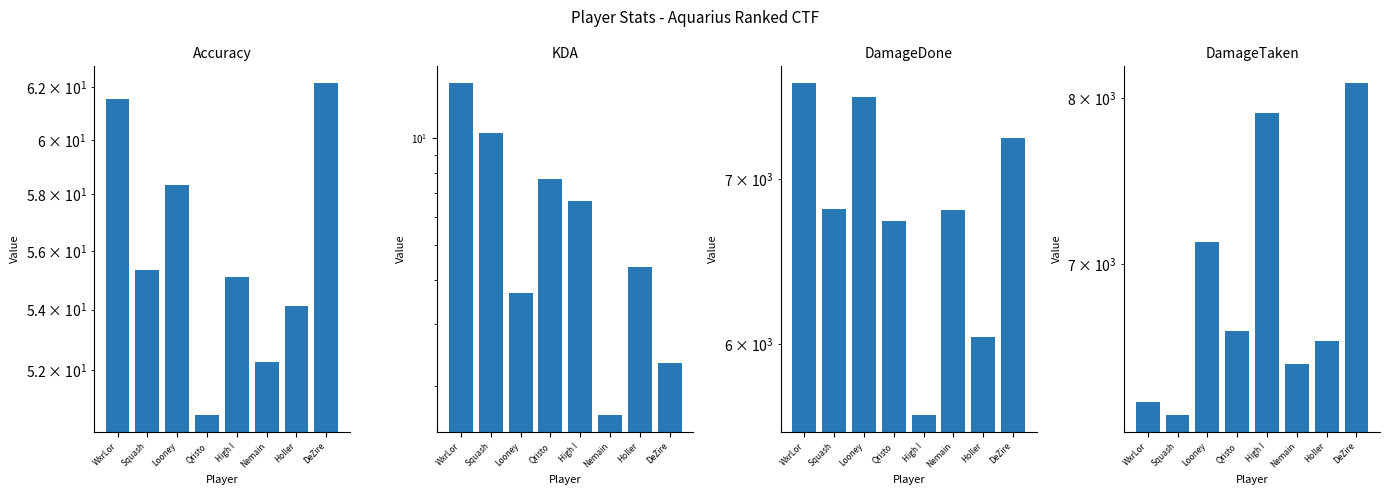

Which label corresponds to the smallest value in the chart?

Nemain